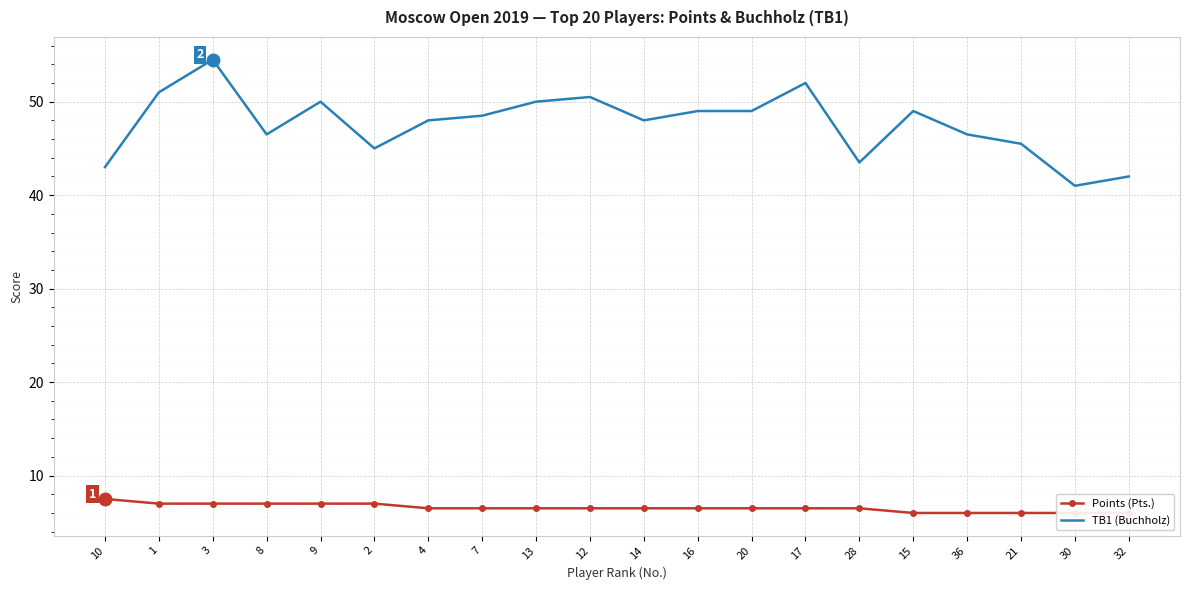

What is the difference between the highest and lowest values at 10?

35.5